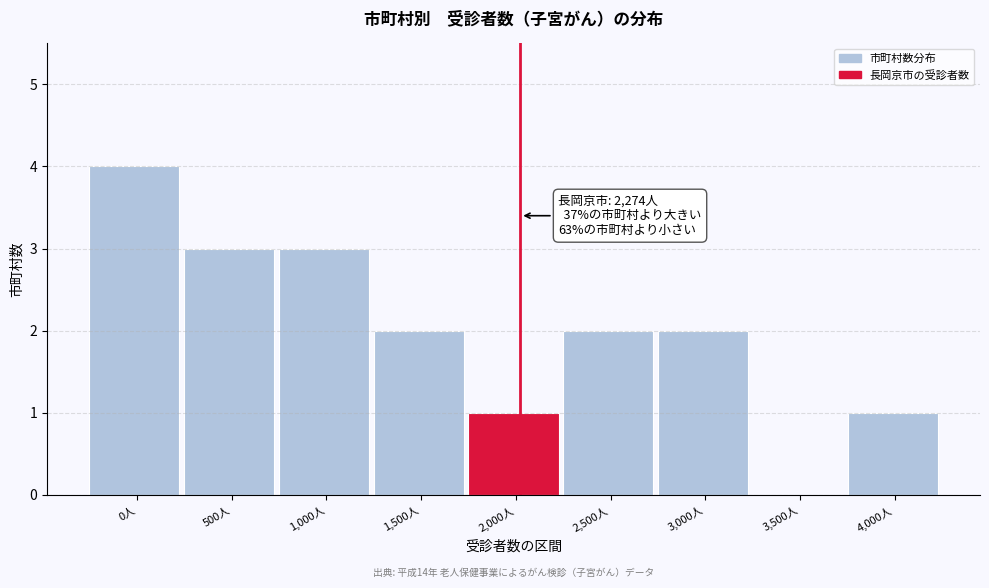

Reading left to right, what are all the values shown in this chart?

0人=4	500人=3	1,000人=3	1,500人=2	2,000人=1	2,500人=2	3,000人=2	3,500人=0	4,000人=1